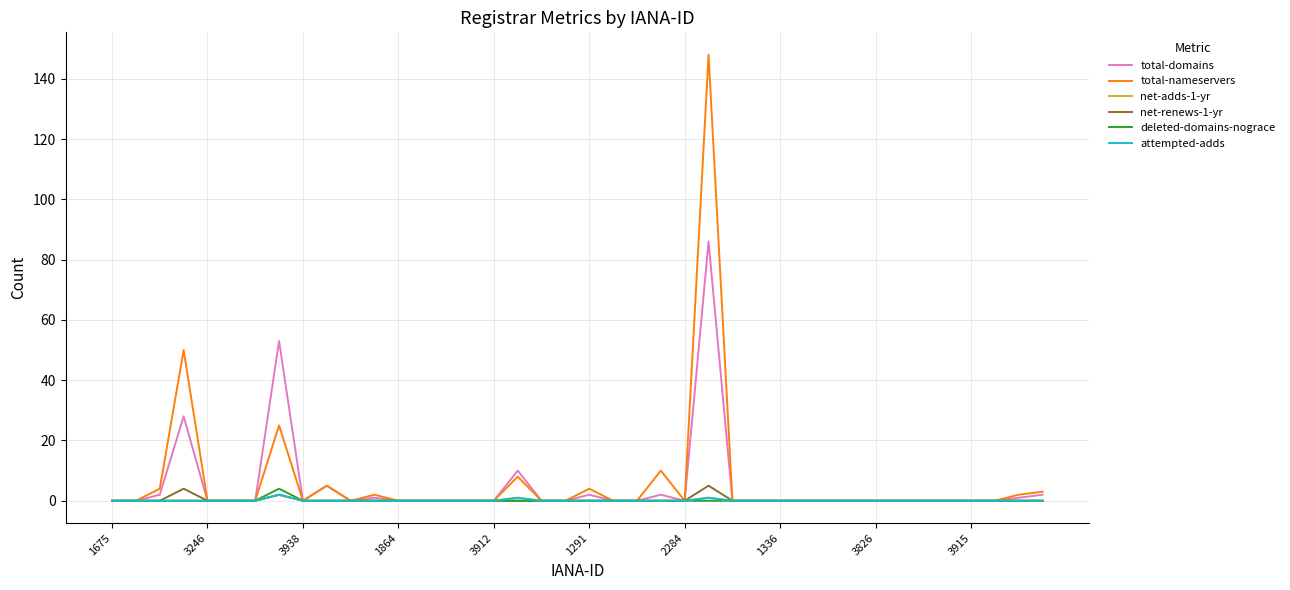

Does the chart have visible grid lines?

Yes